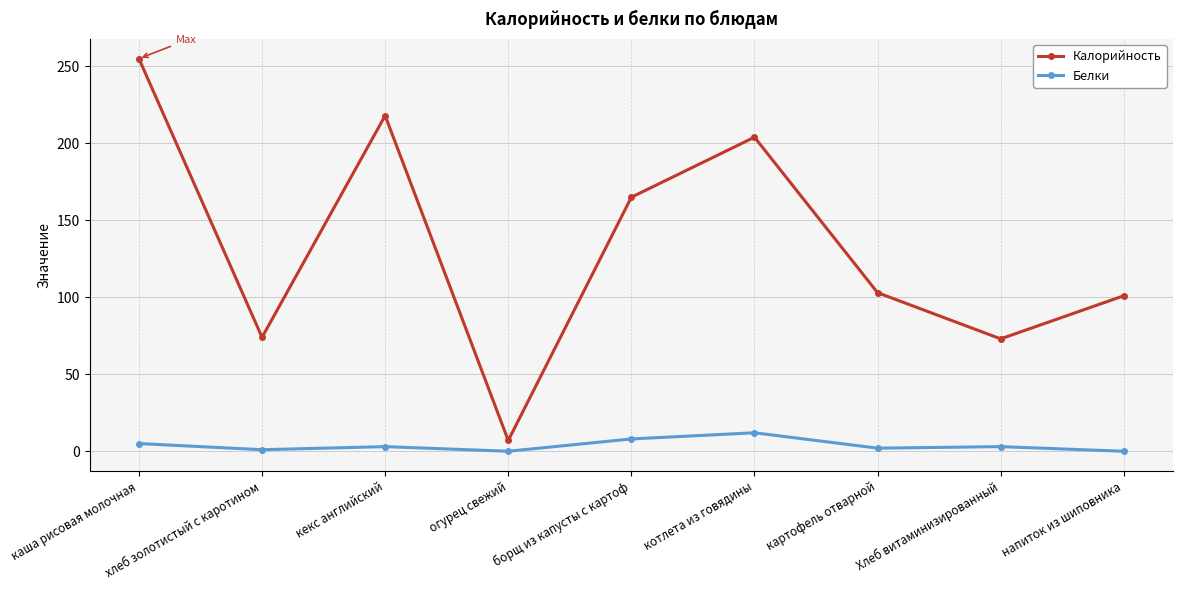

In Калорийность, how many points are higher than both neighbors (excluding endpoints)?

2